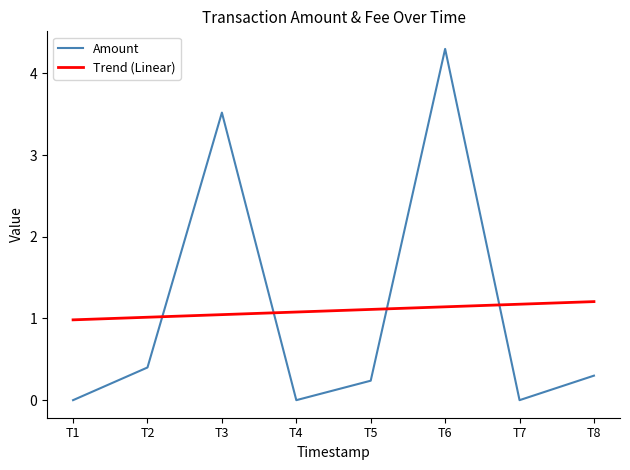

At which label does Amount reach its peak?

T6